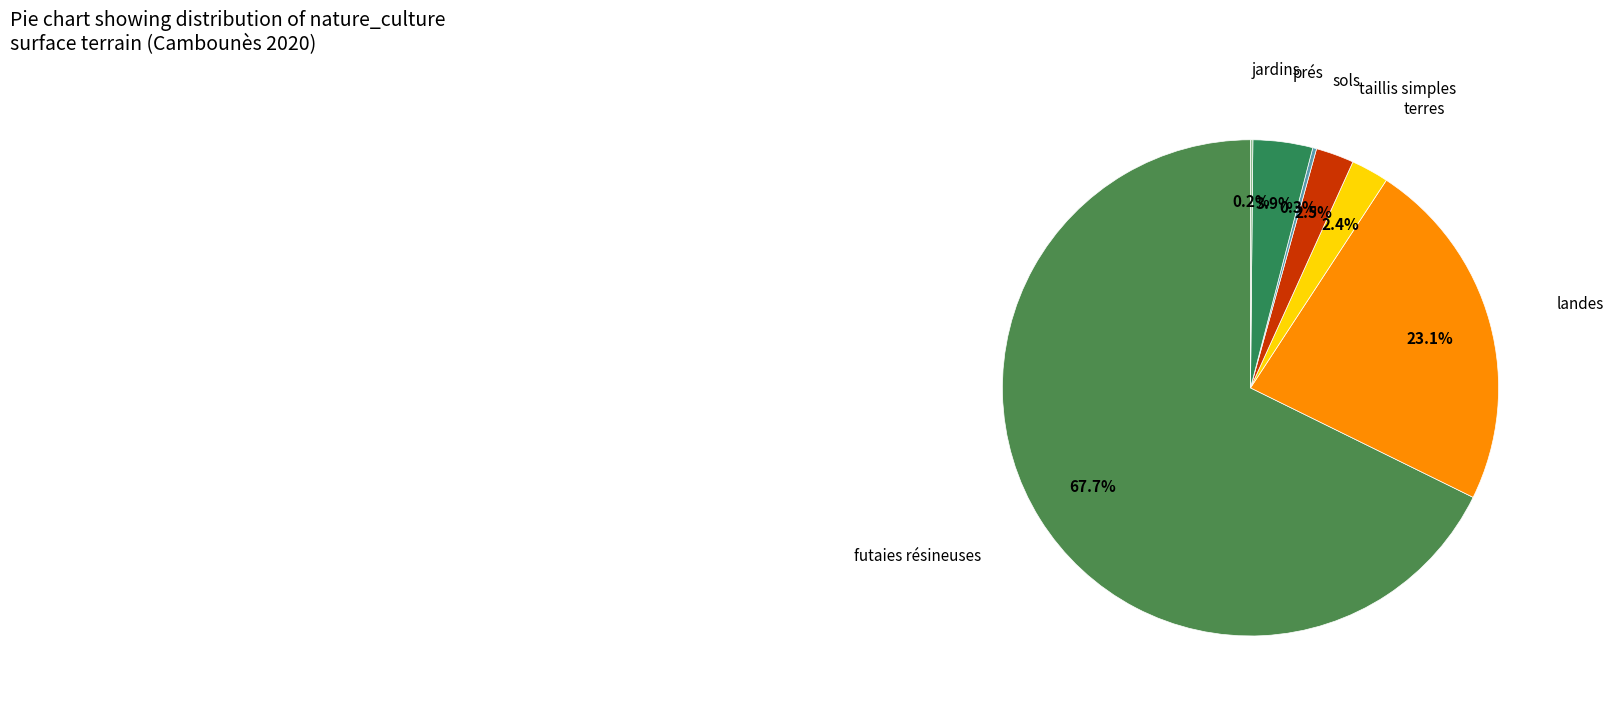

Approximately how many times larger is the value at landes compared to futaies résineuses?

0.3